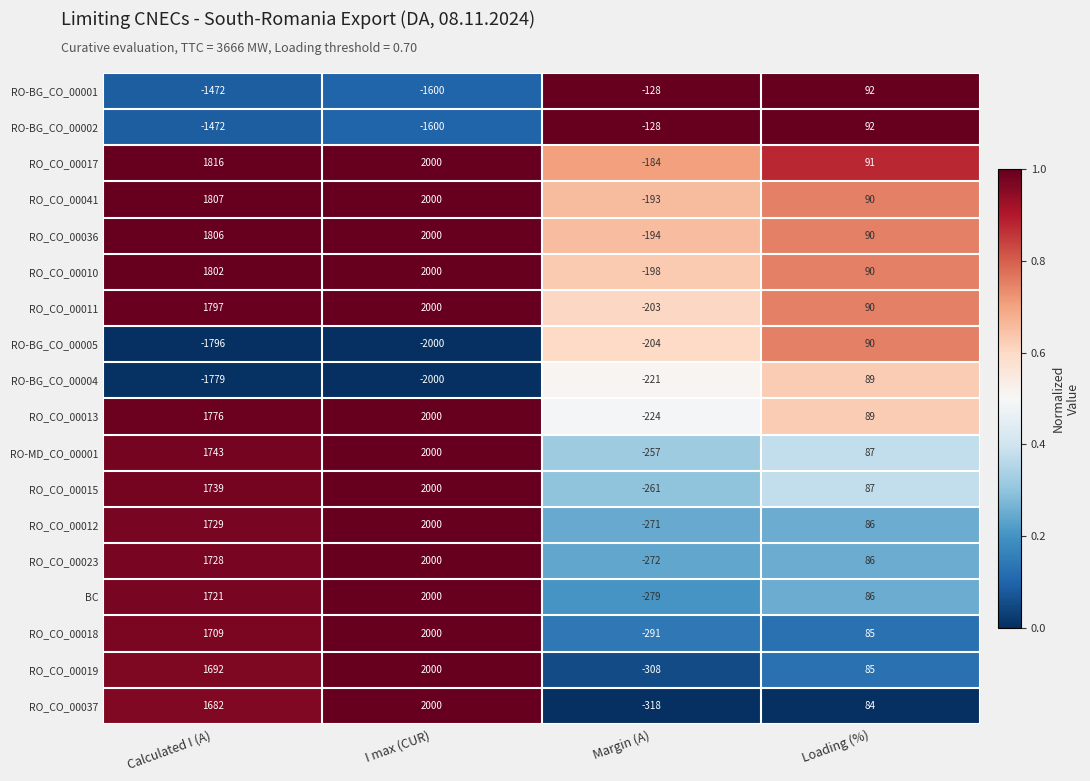

Is the value of RO_CO_00041 at Margin (A) greater than the value of RO_CO_00036 at Loading (%)?

No